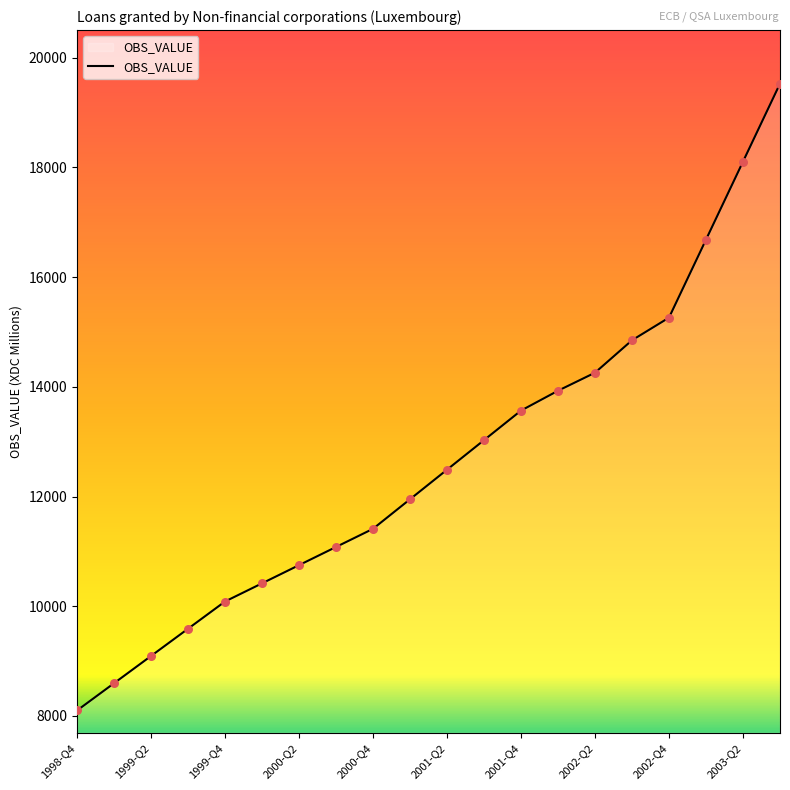

What is the smallest value displayed?

8100.0